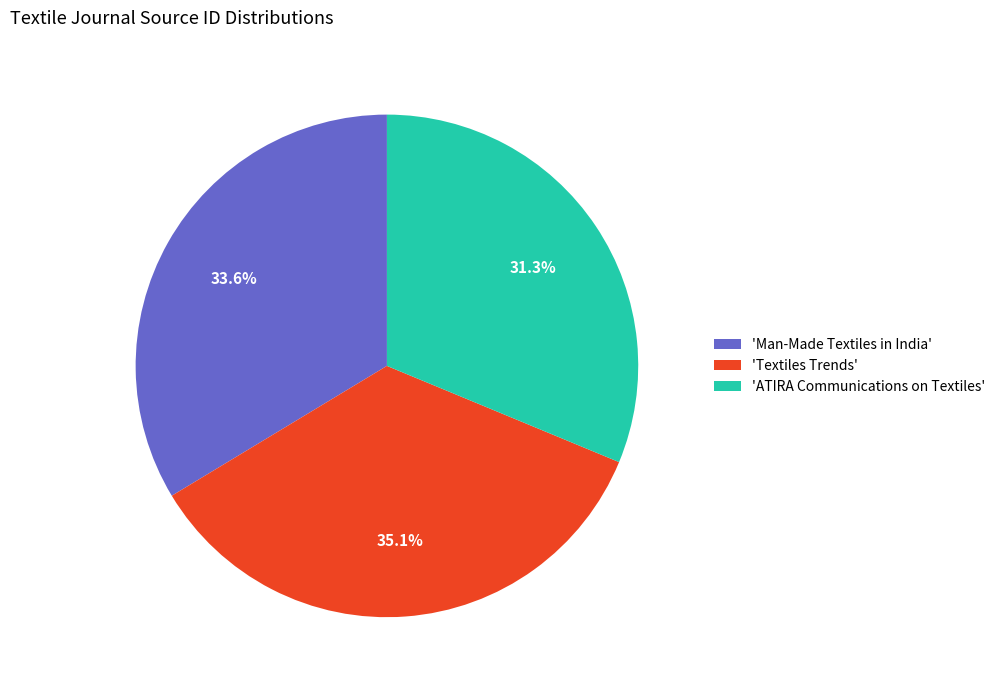

Approximately how many times larger is the value at 'Textiles Trends' compared to 'Man-Made Textiles in India'?

1.0